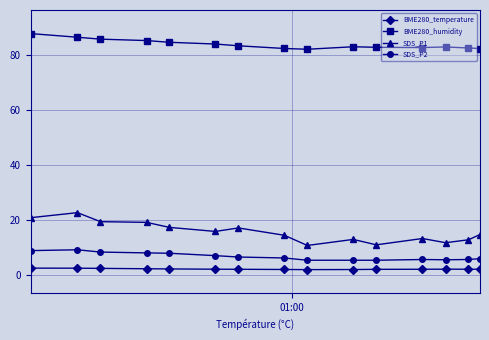

What is the difference between the maximum and minimum values in the SDS_P1 series?

11.9